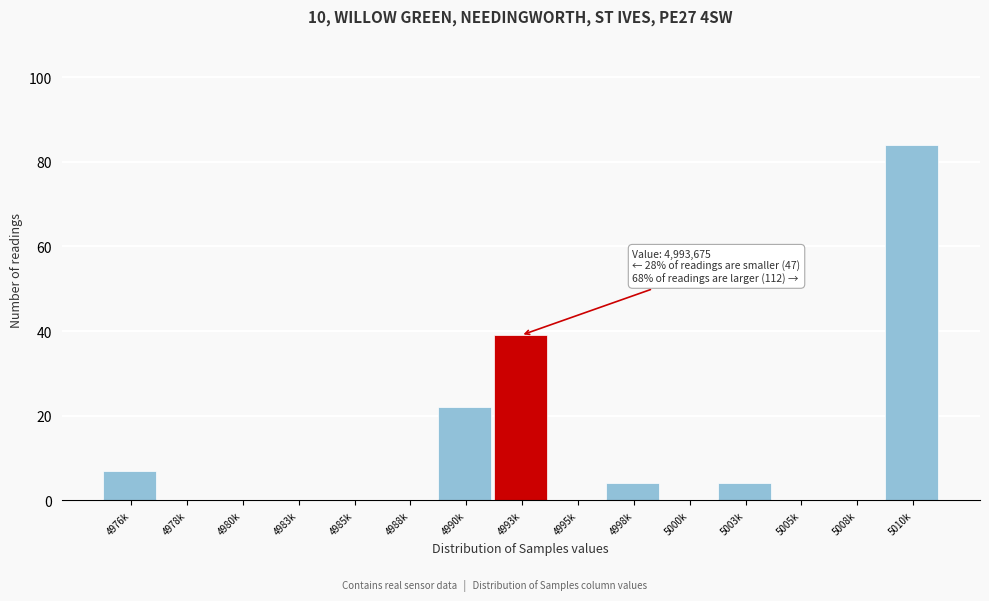

Reading left to right, transcribe all the data shown in this chart.

4976k=7	4978k=0	4980k=0	4983k=0	4985k=0	4988k=0	4990k=22	4993k=39	4995k=0	4998k=4	5000k=0	5003k=4	5005k=0	5008k=0	5010k=84